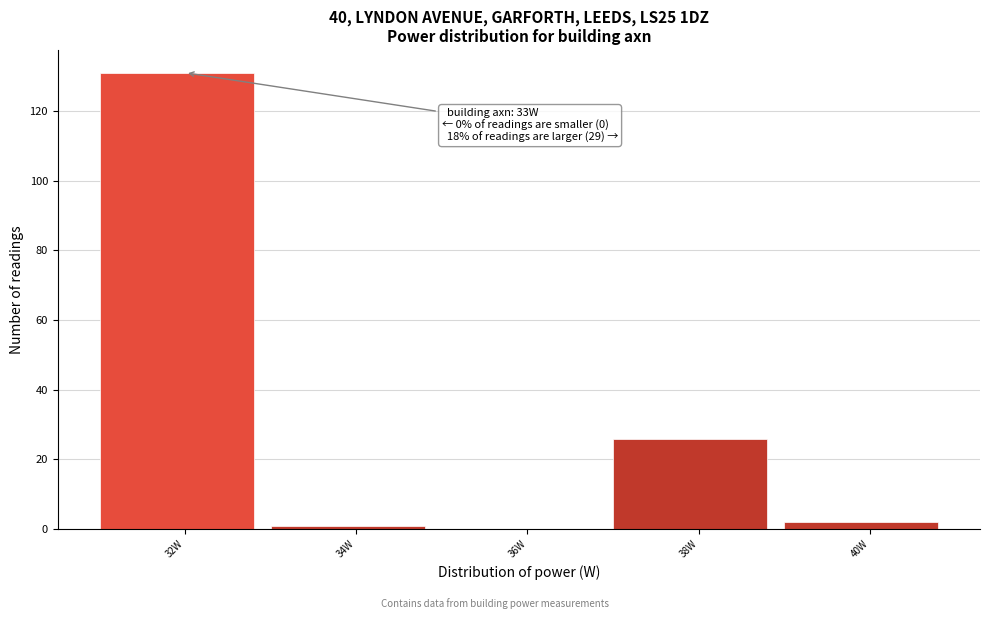

Reading left to right, transcribe all the data shown in this chart.

32W=131	34W=1	36W=0	38W=26	40W=2